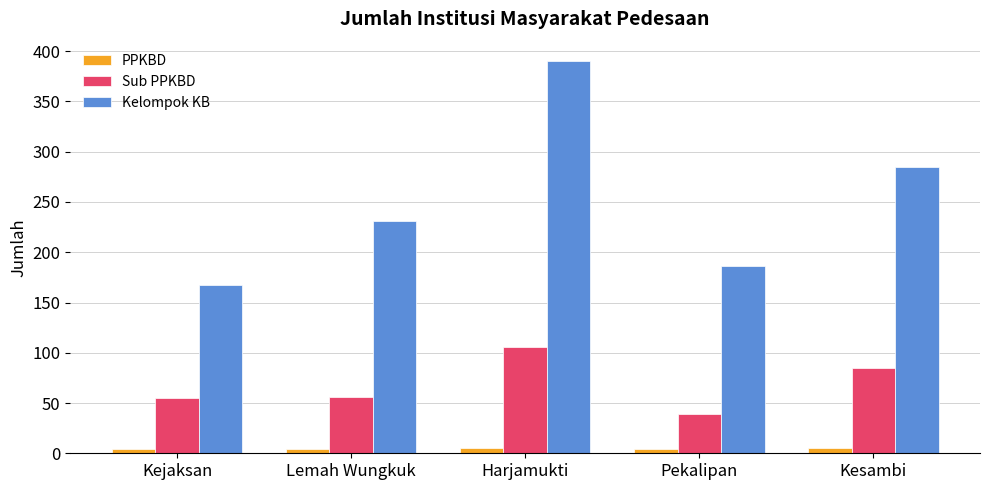

Which label corresponds to the largest value in the chart?

Harjamukti